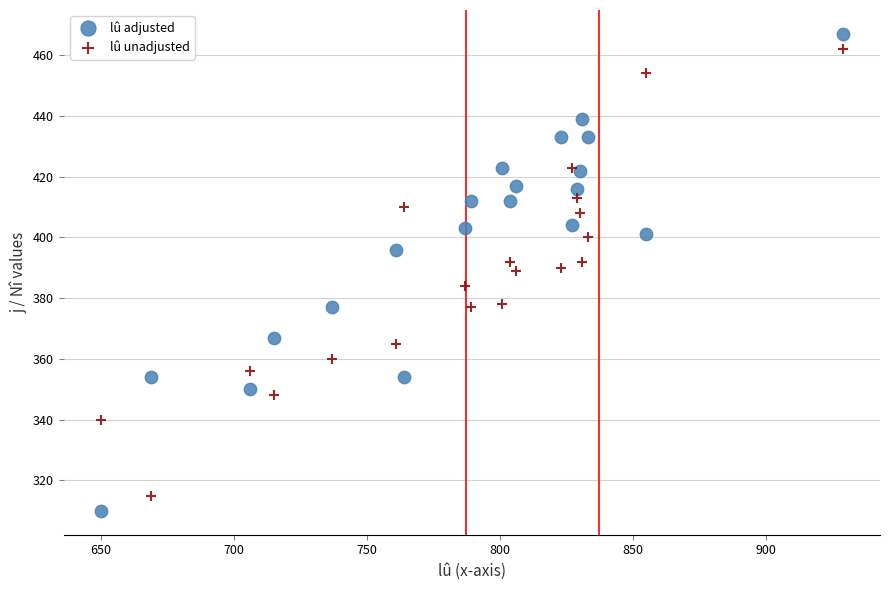

Which series has the widest spread of Y values?

lû adjusted